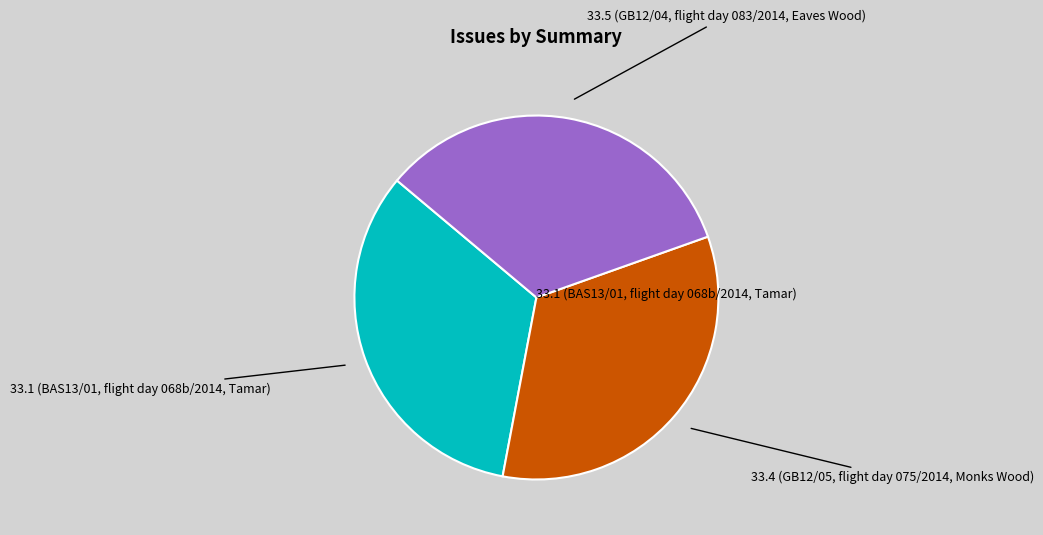

Is there any slice that represents more than half of the pie?

No